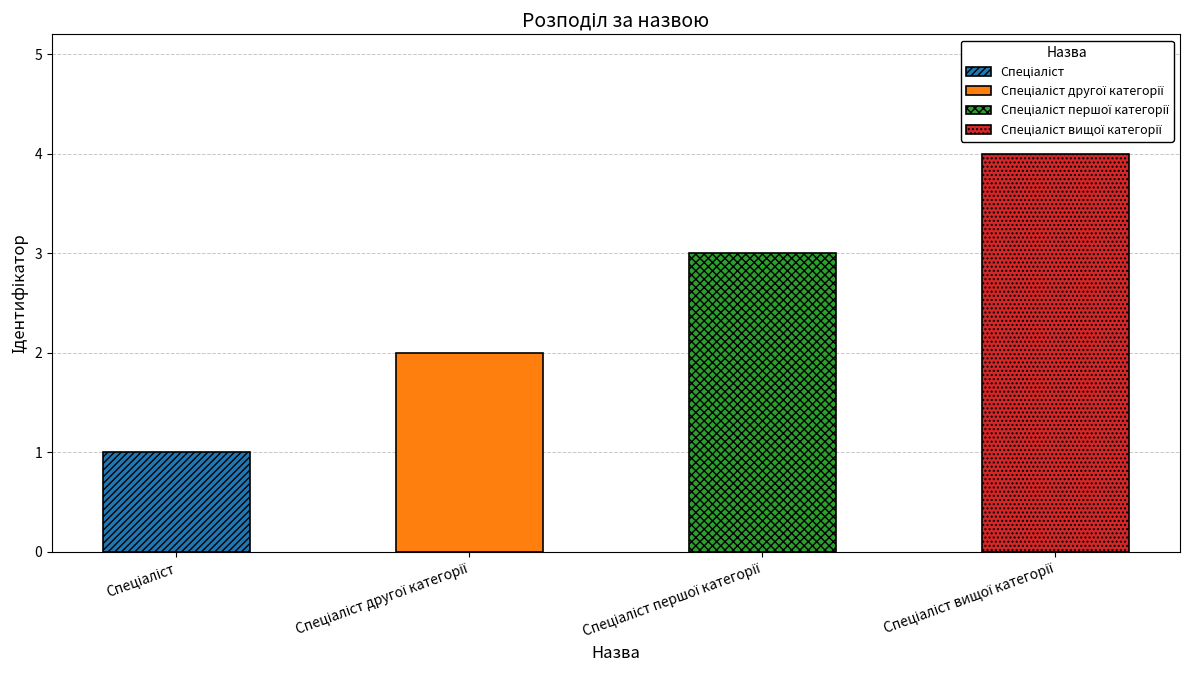

What is the ratio of the value at Спеціаліст вищої категорії to the value at Спеціаліст?

4.0